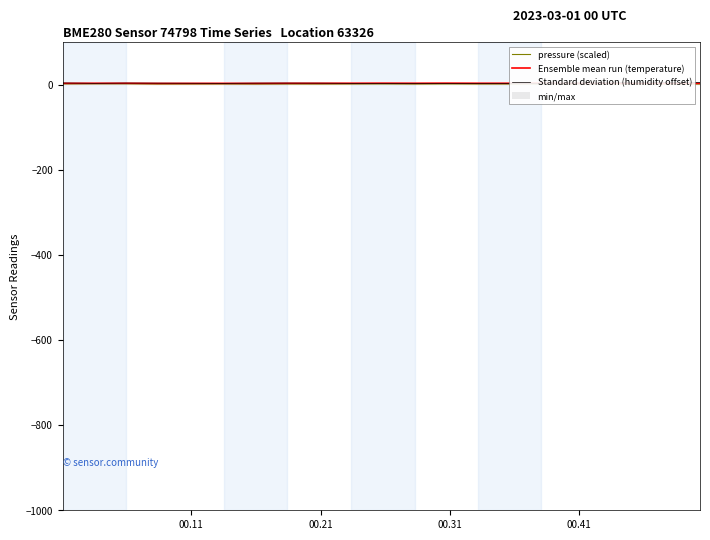

Is it true that Standard deviation (humidity offset) equals 4.8 at 00.31?

False